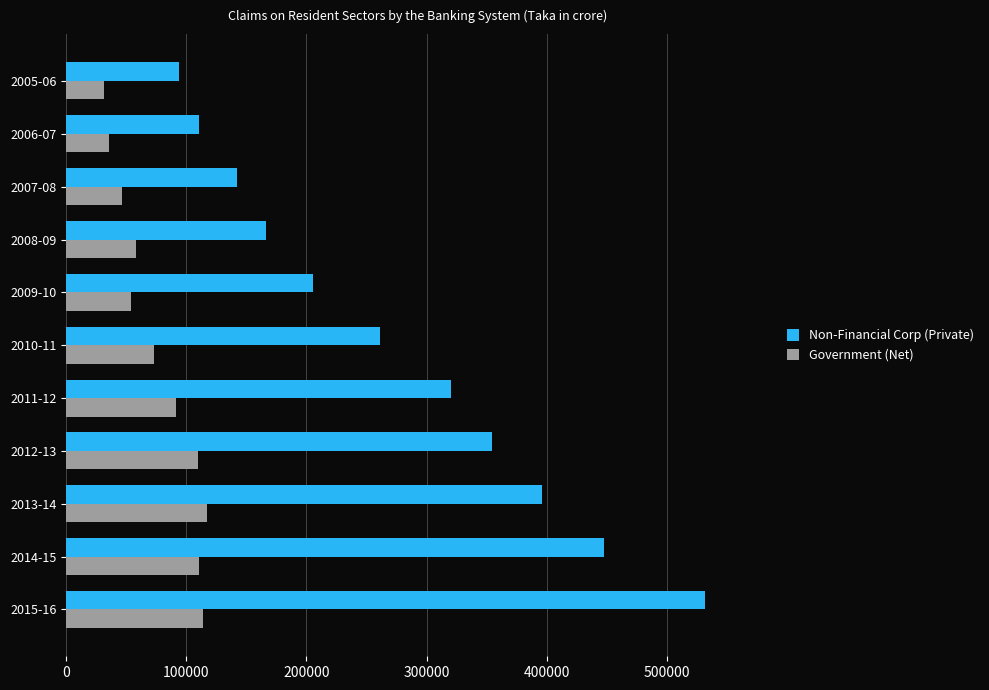

The value of Government (Net) at 2008-09 is 58007.6. True or false?

True